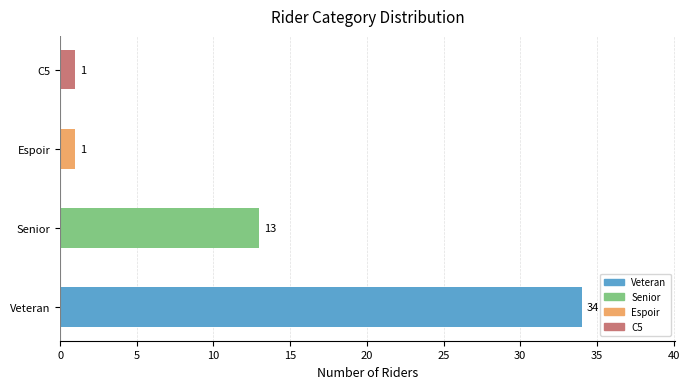

The chart shows a value of 34 at Veteran. True or false?

True